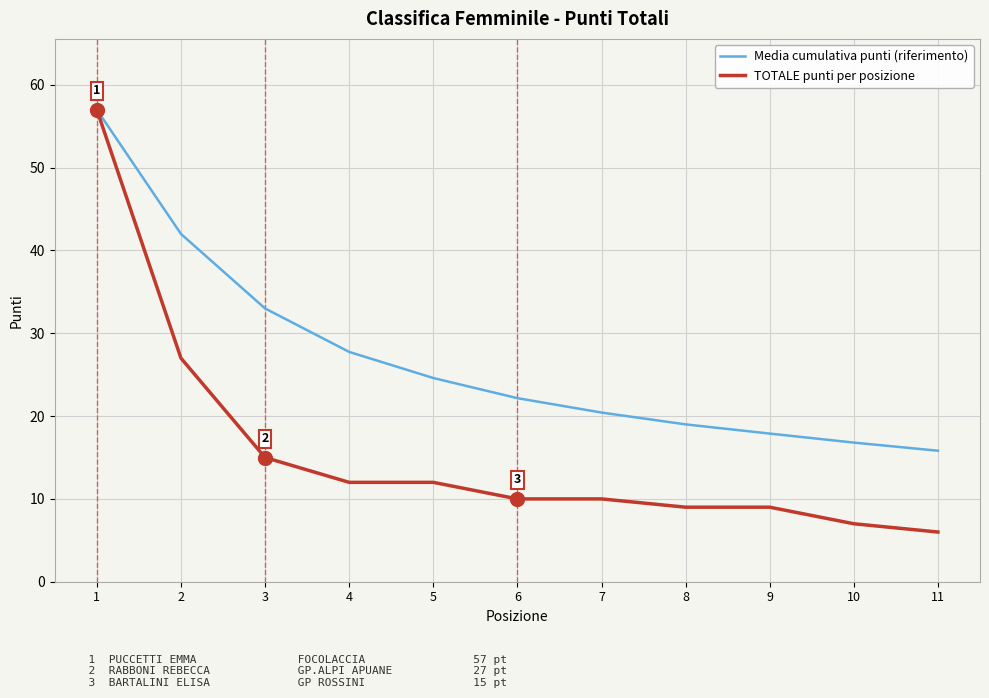

Which series changed the most between 3 and 6?

Media cumulativa punti (riferimento)